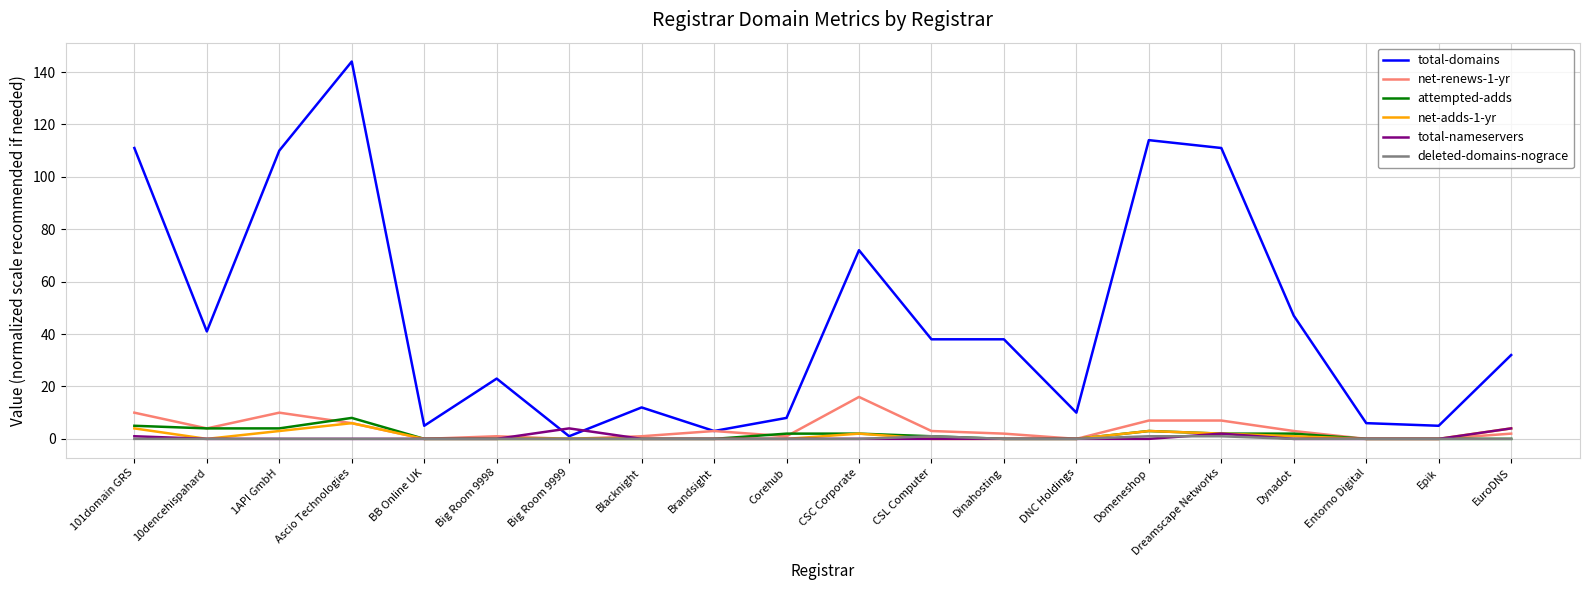

Which series has the widest spread of values?

total-domains